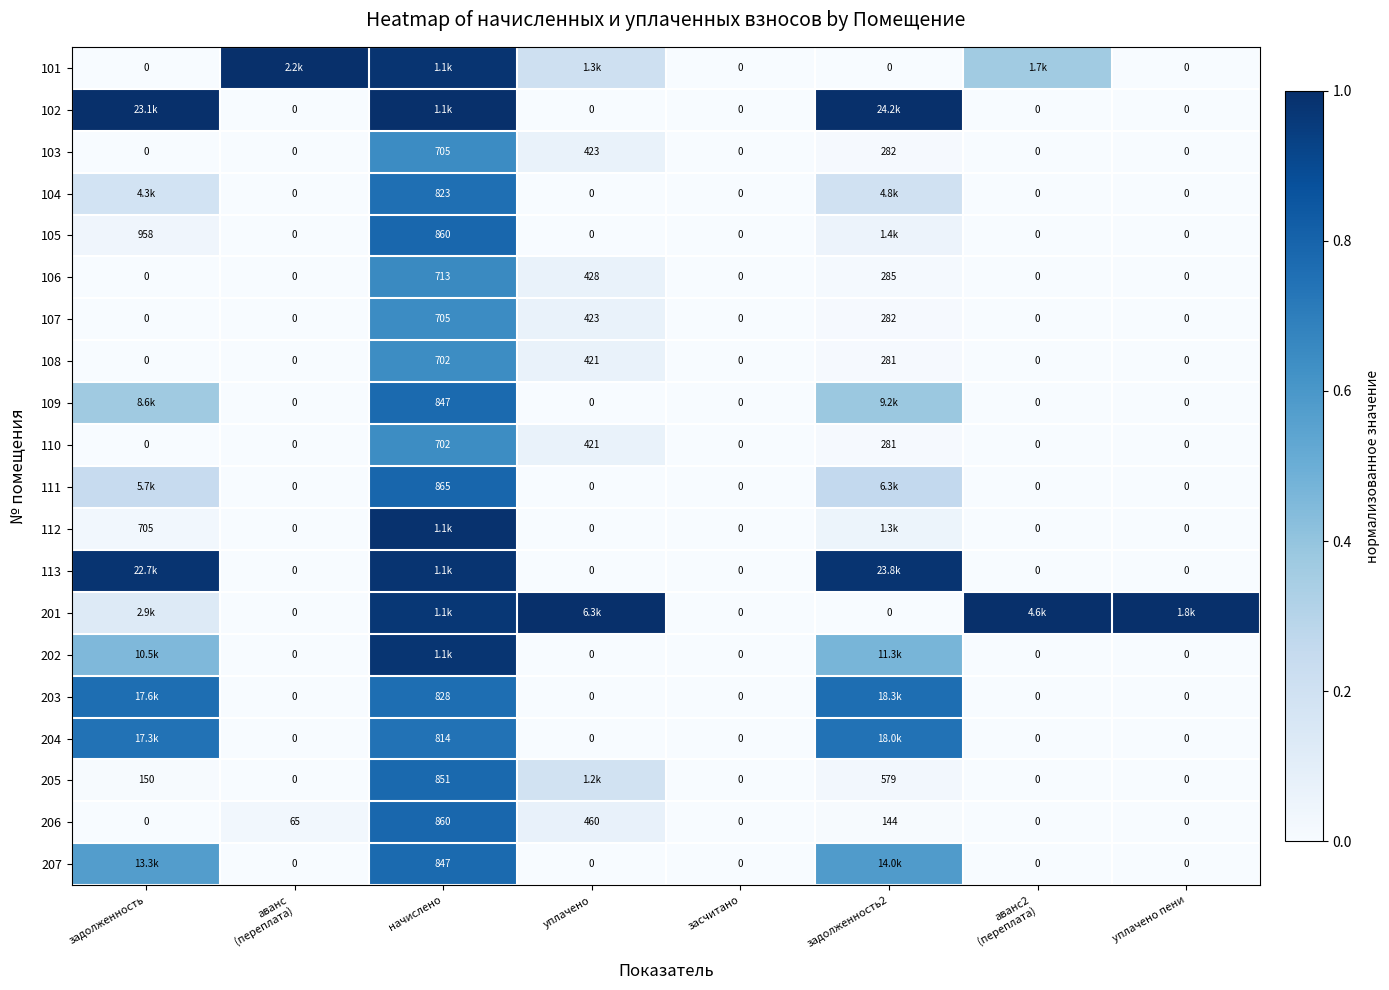

Rank the series at задолженность from highest to lowest value.

102, 113, 203, 204, 207, 202, 109, 111, 104, 201, 105, 112, 205, 101, 103, 106, 107, 108, 110, 206